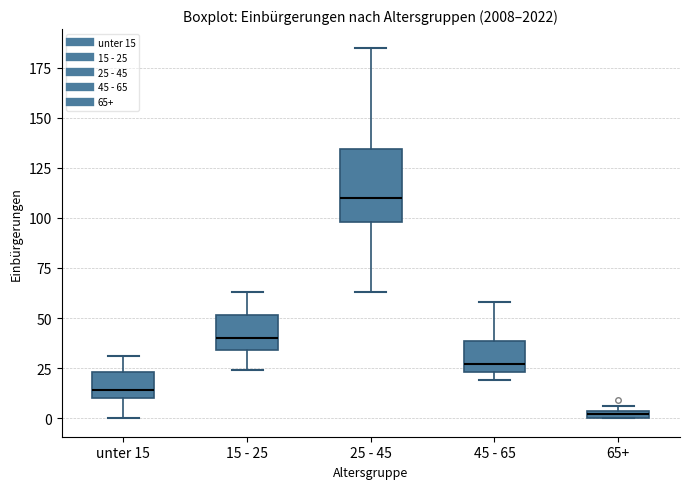

Where is the lower edge of the box for 45 - 65 on the y-axis? The values are not printed on the chart, so give them approximately, as read against the axis.

25